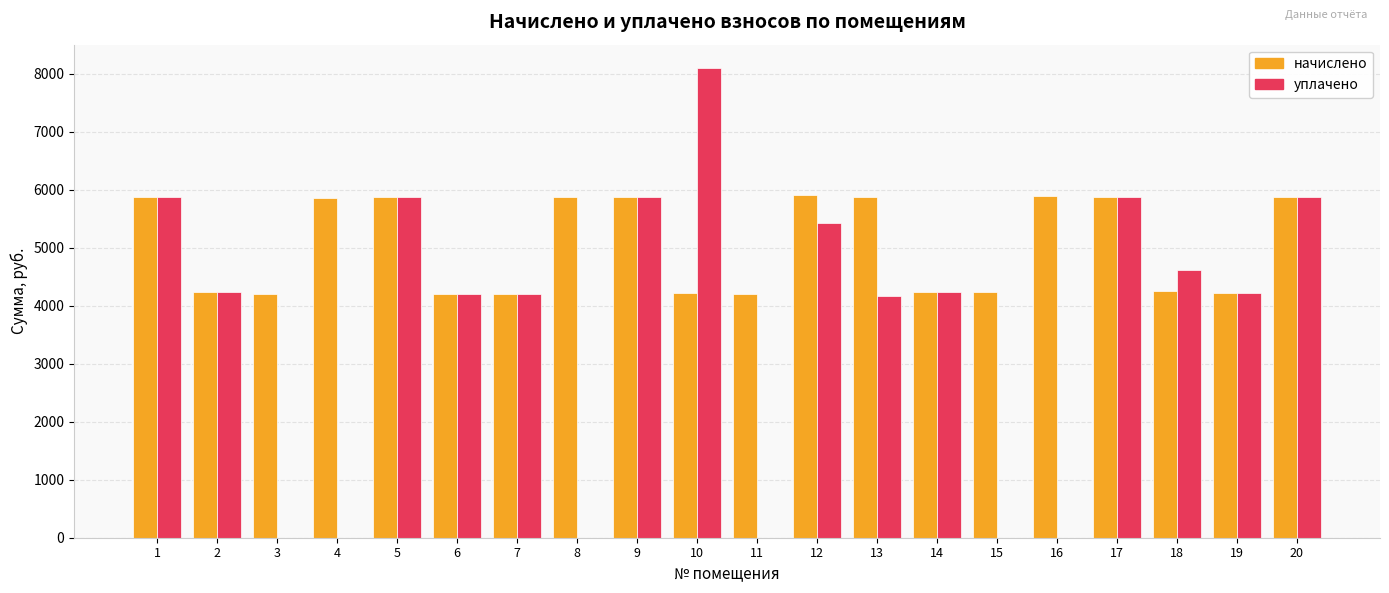

What is the sum of all уплачено values?

72761.5